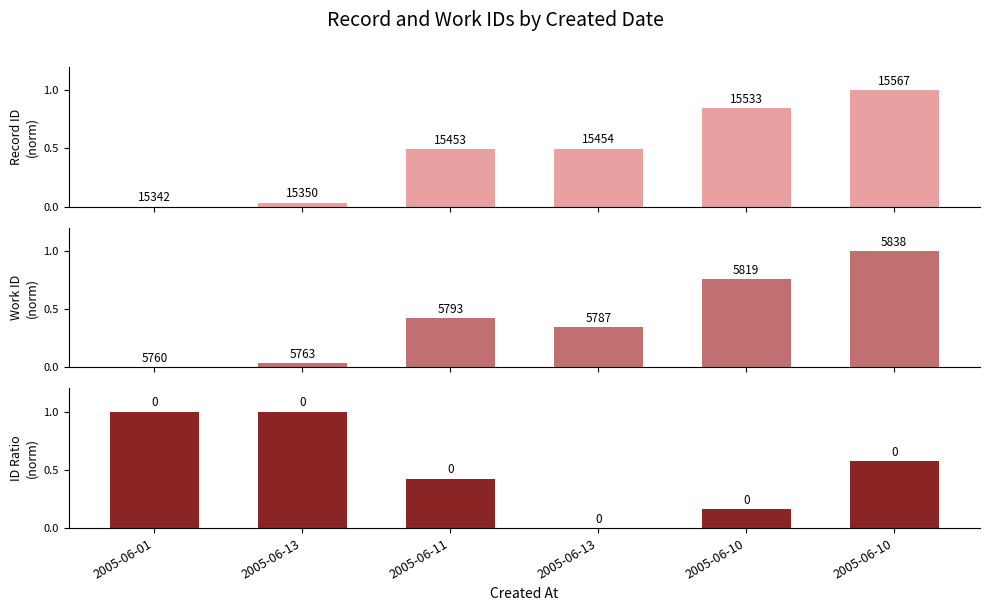

How many bars are there in each group?

3